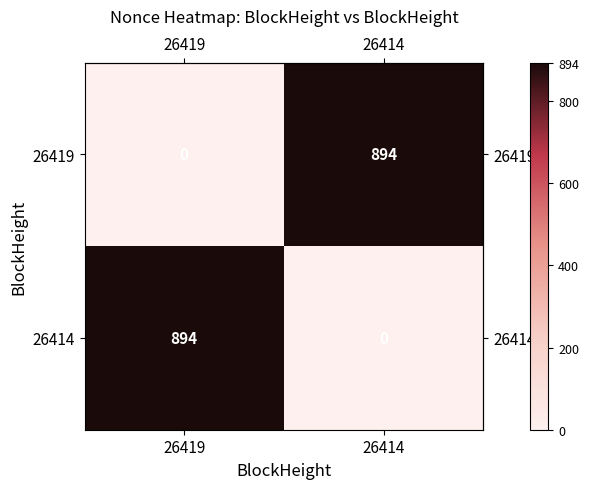

What is the difference between the 26414 values at 26419 and 26414?

894